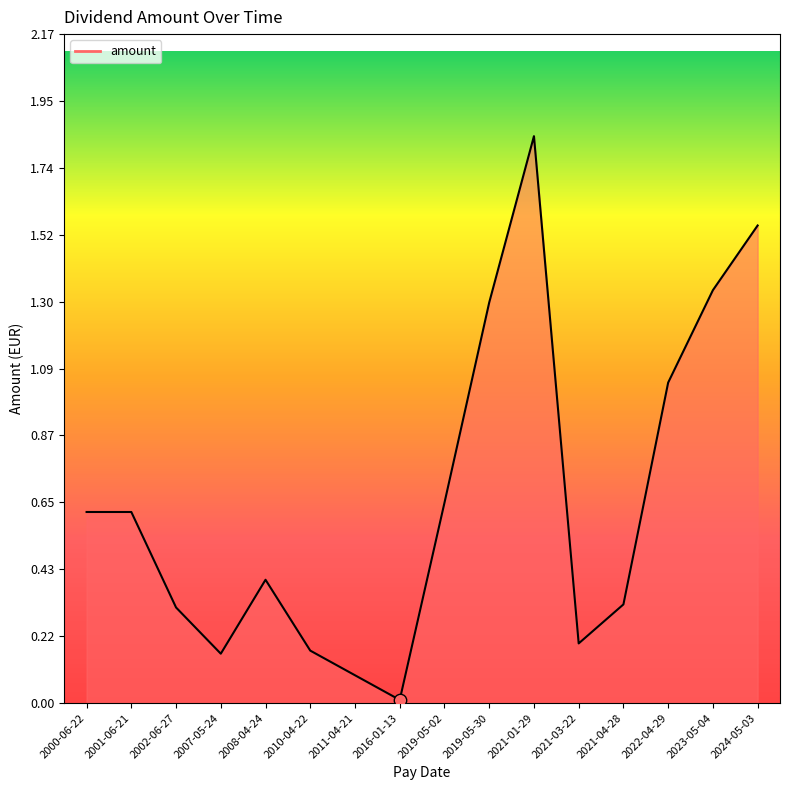

What is the change in value from 2011-04-21 to 2016-01-13?

-0.1